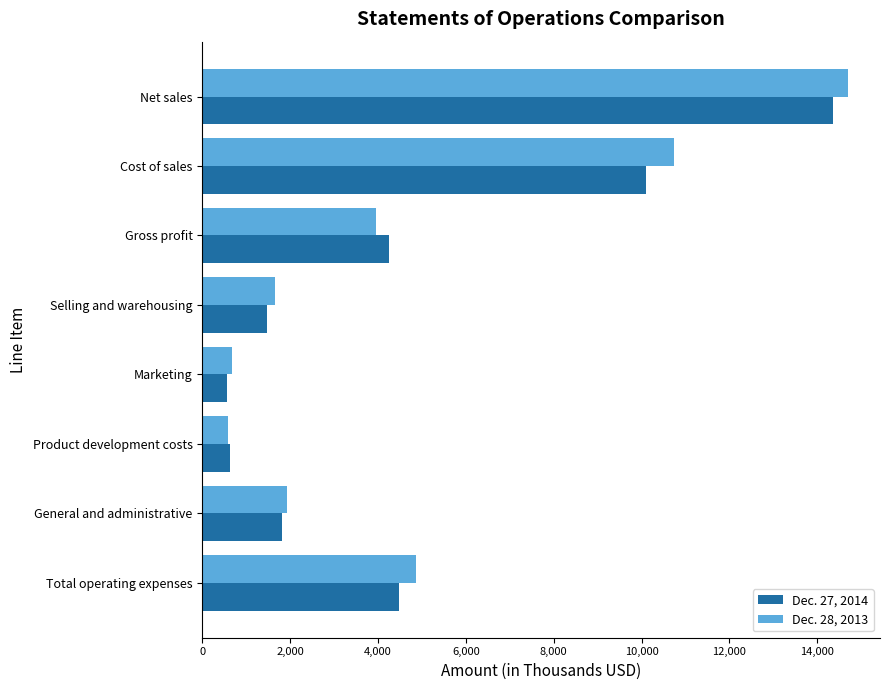

Which series has the largest range (max minus min)?

Dec. 28, 2013